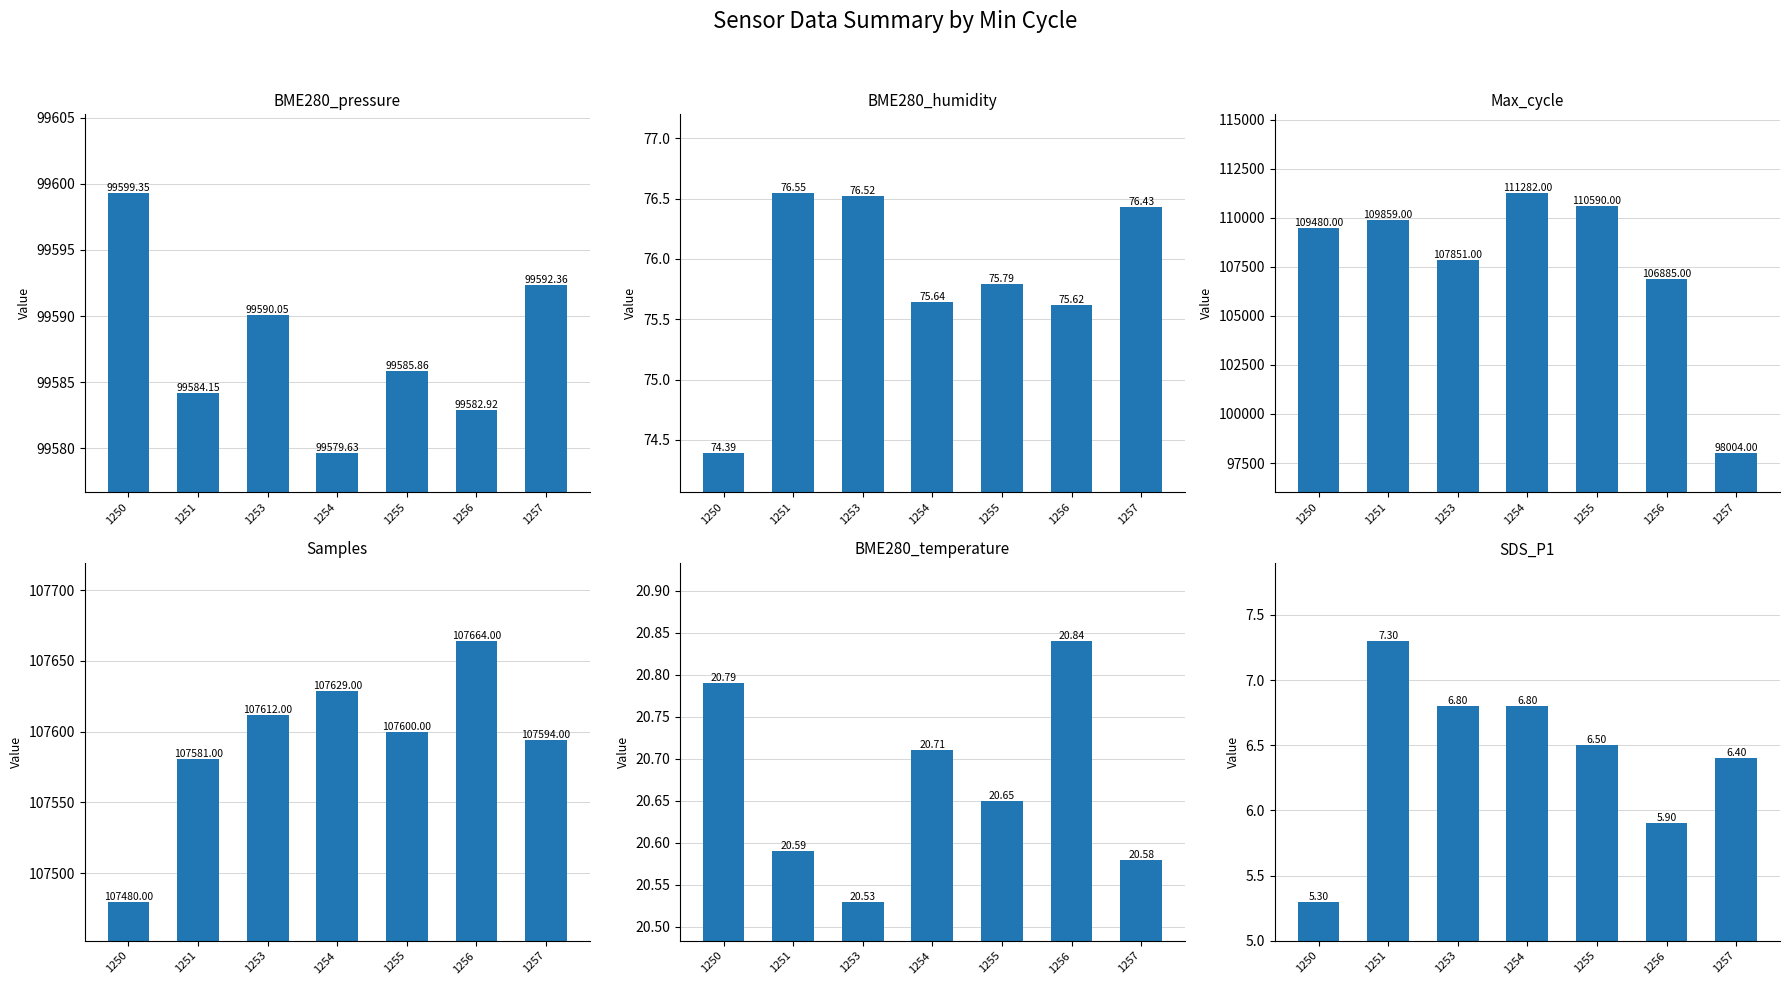

What is the spread (max minus min) of values at 1255?

110583.5